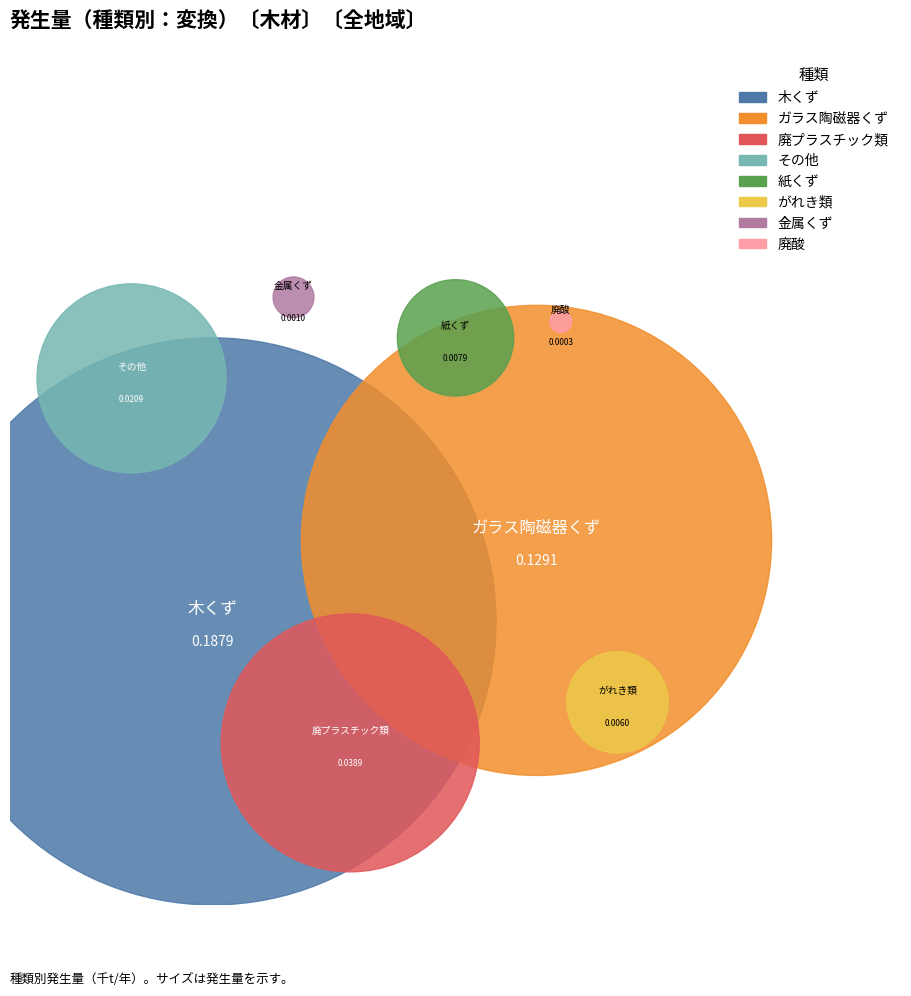

The ガラス陶磁器くず slice represents 44% of the pie. True or false?

False